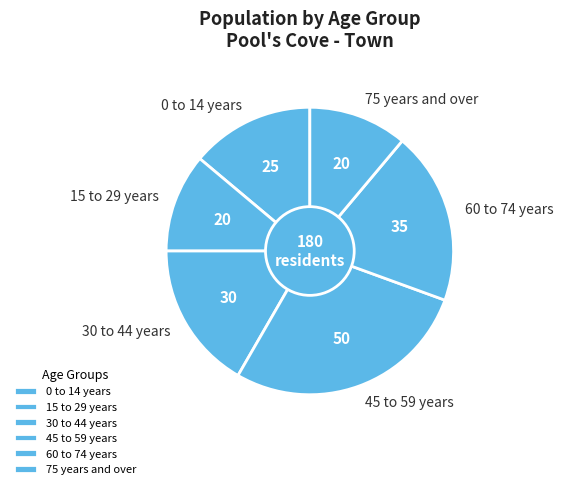

Is there any slice that represents more than half of the pie?

No